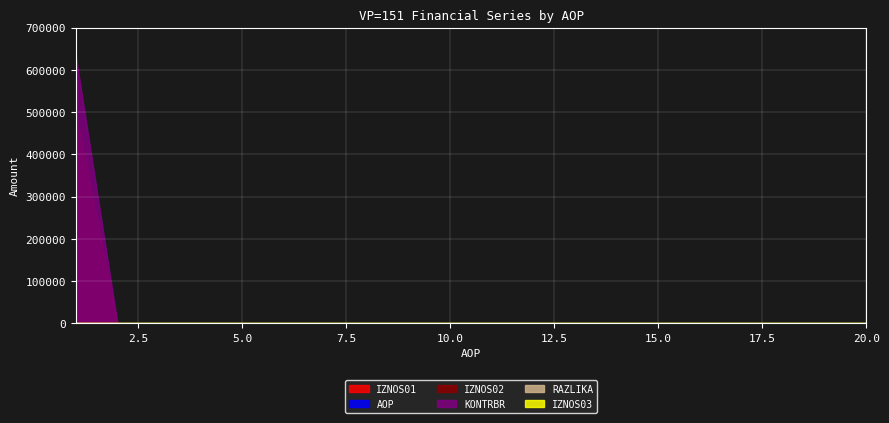

True or false: RAZLIKA and AOP intersect in this chart.

False